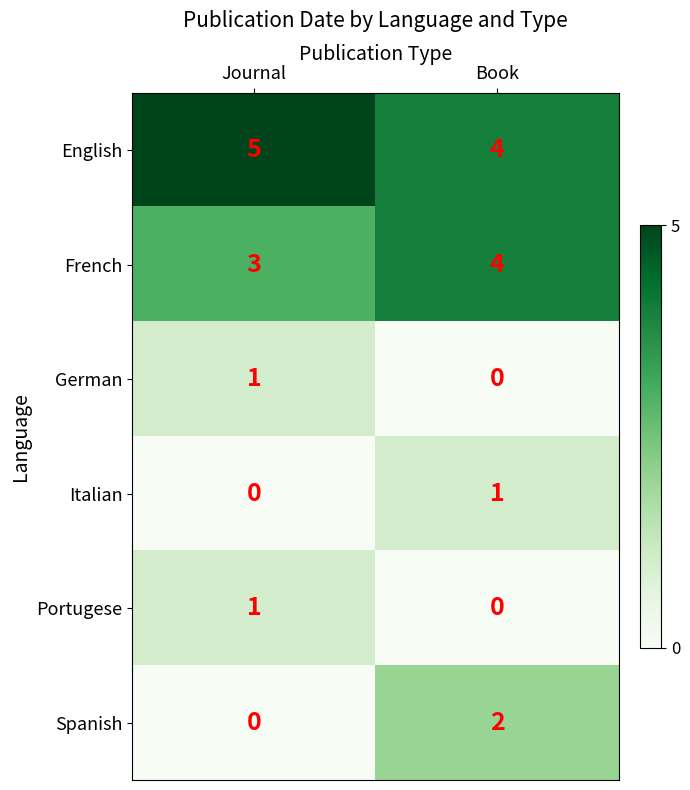

Is the value of Italian at Journal greater than the value of French at Journal?

No